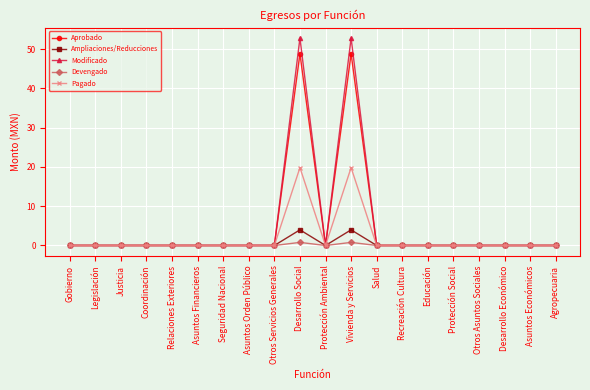

What position from the left is Gobierno?

1